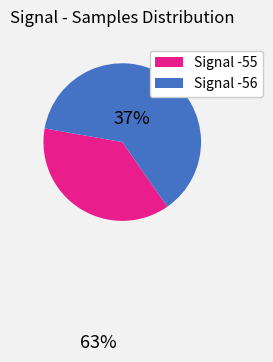

Which slice is the largest?

Signal -56